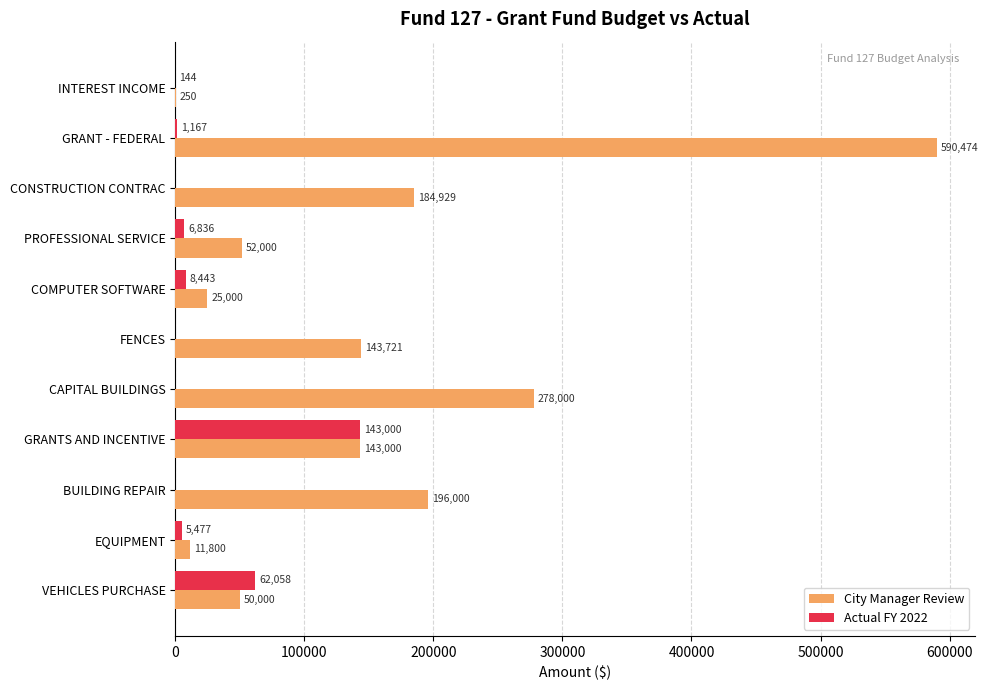

What are all the series names shown in the legend?

City Manager Review, Actual FY 2022